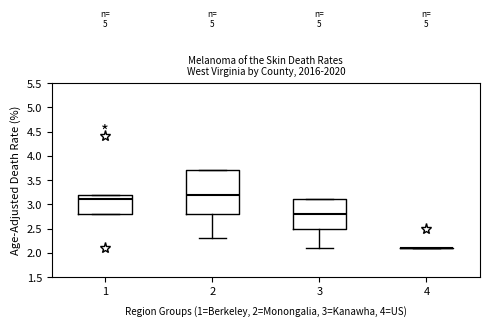

Where does the median line of the box at x = 3 sit on the y-axis? The values are not printed on the chart, so give them approximately, as read against the axis.

2.8